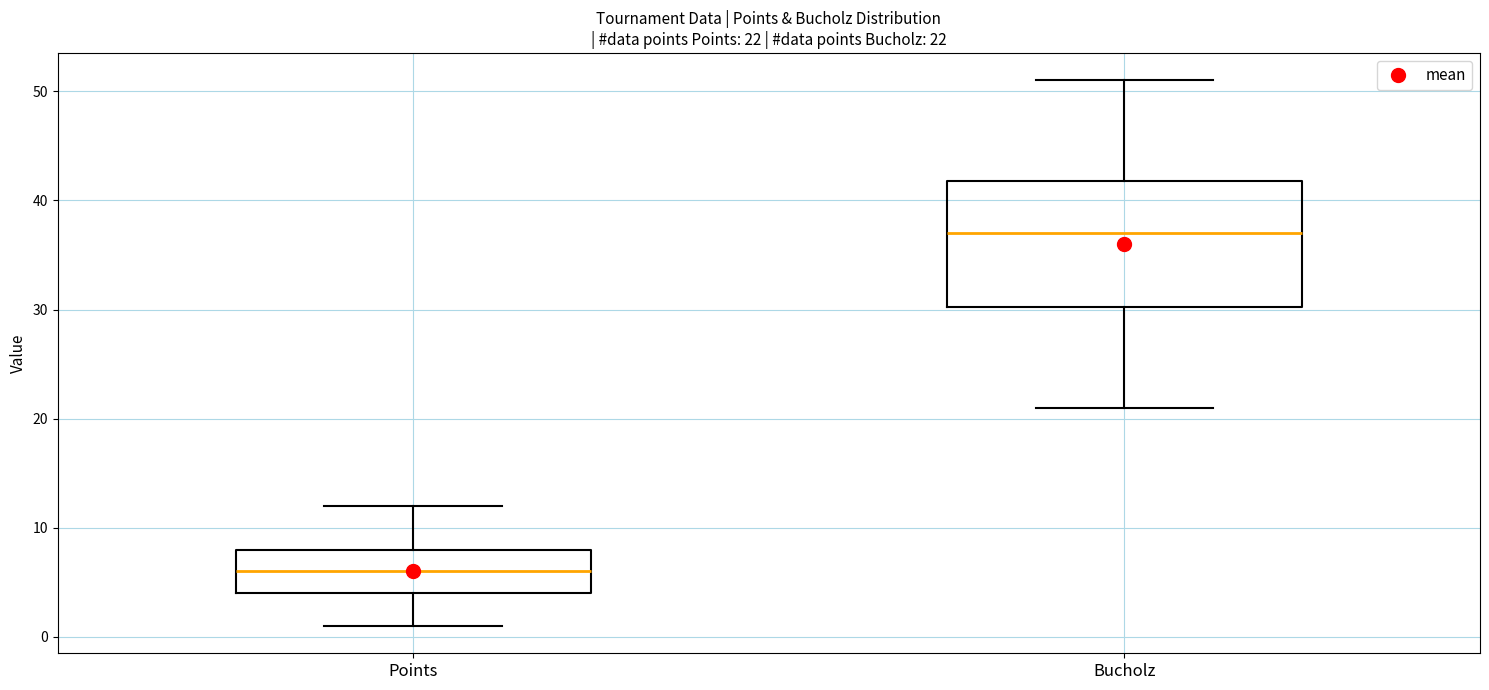

Which box is the tallest, from its lower edge to its upper edge?

Bucholz